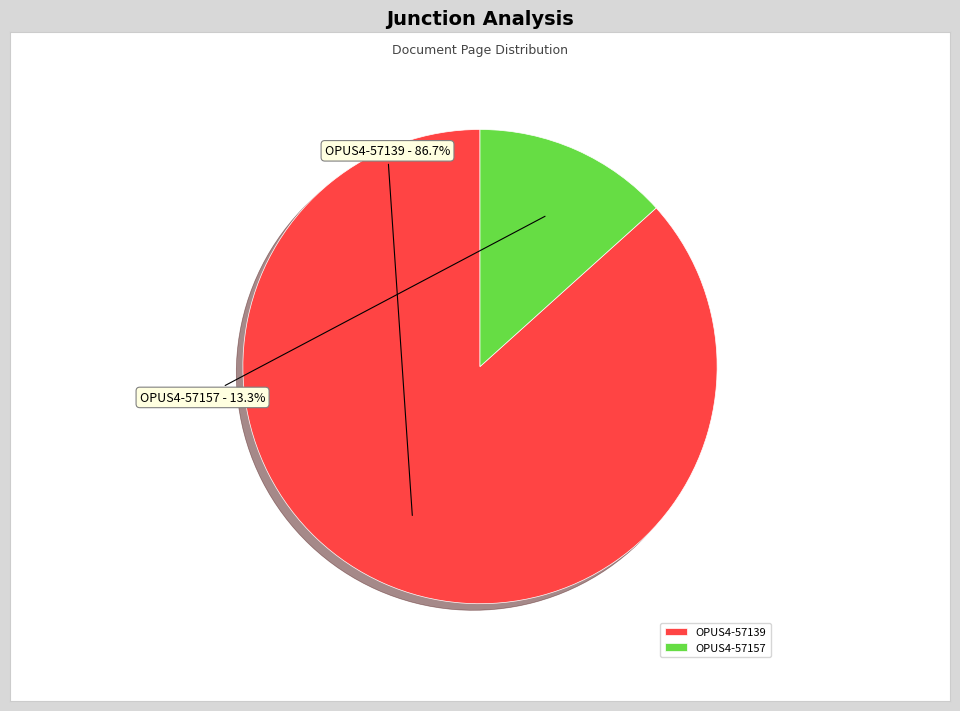

Is it true that OPUS4-57139 is 92% of the pie?

False